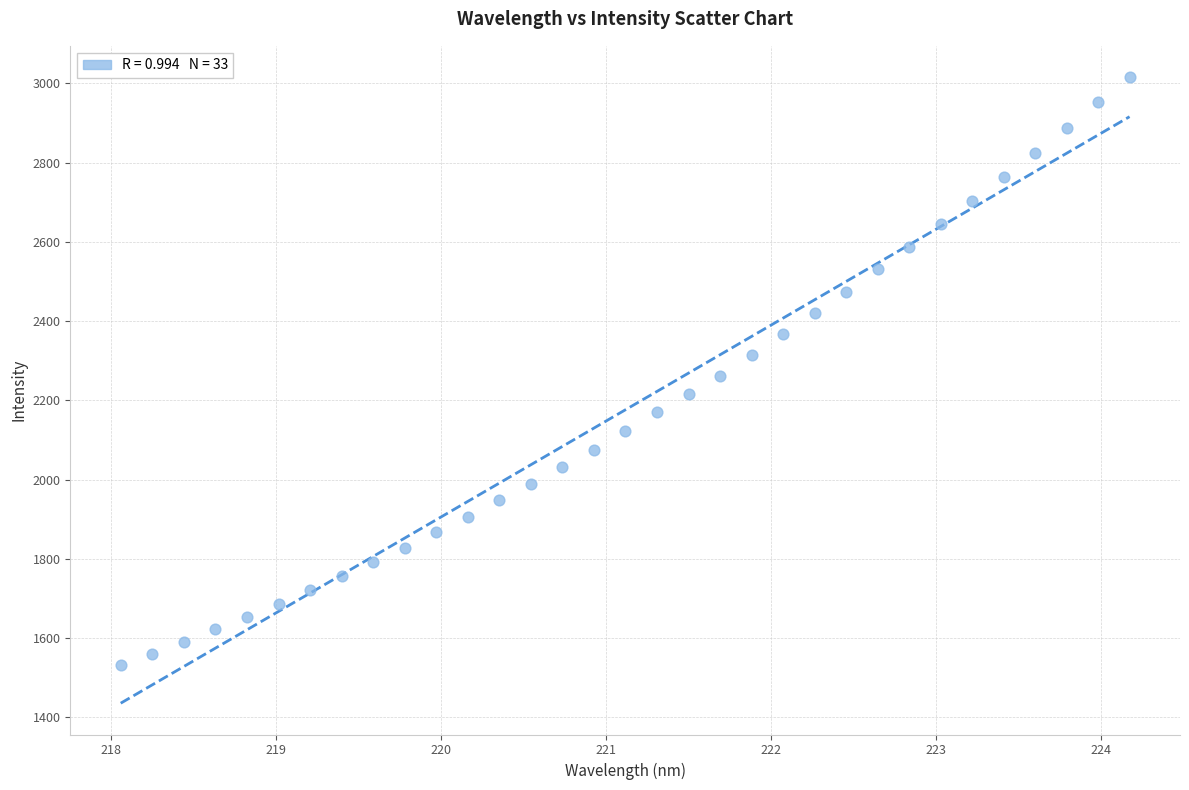

What is the range of X values (max minus min)?

6.1